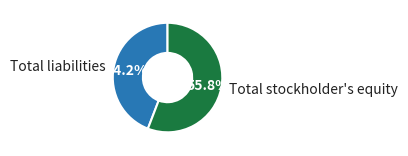

Approximately how many times larger is the value at Total stockholder's equity compared to Total liabilities?

1.3